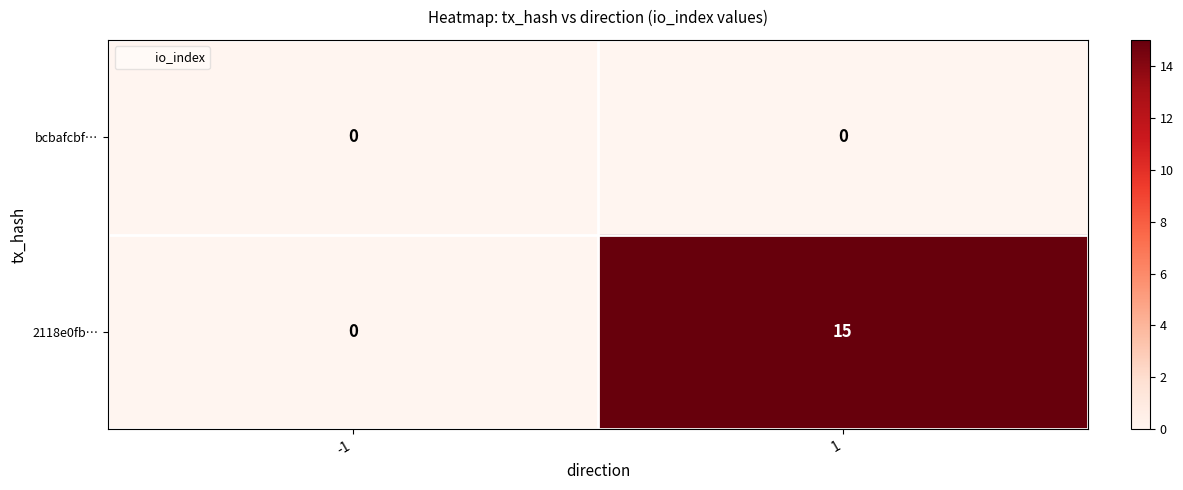

Reading left to right, extract all data points from this chart.

bcbafcbf…: -1=0	1=0
2118e0fb…: -1=0	1=15